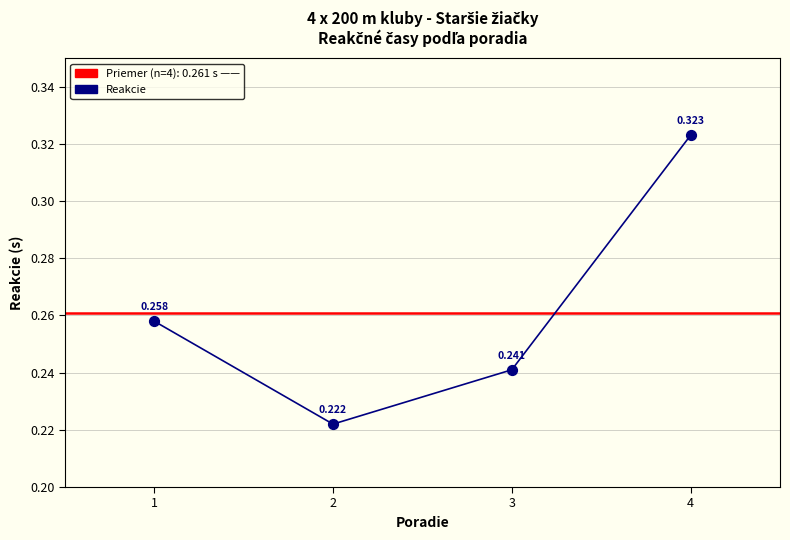

What is the change in value from 1 to 4?

+0.1